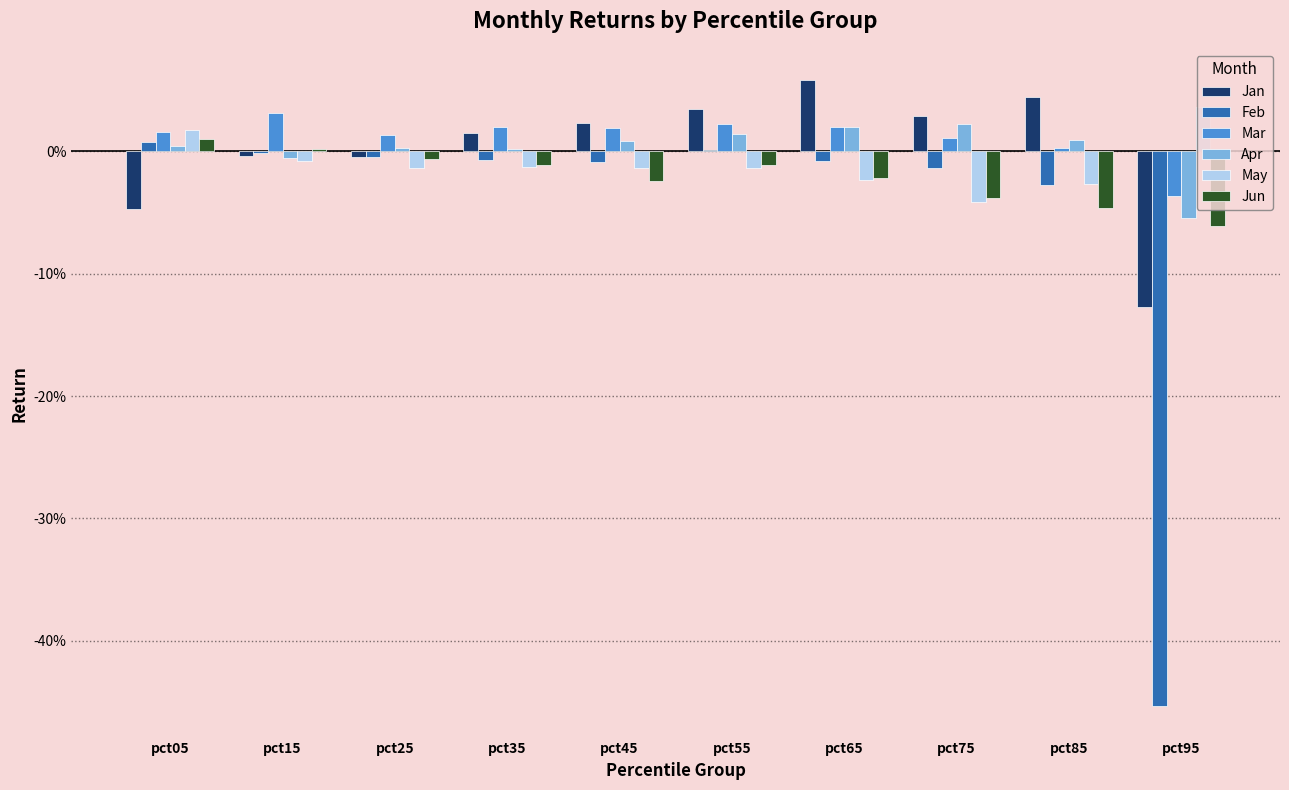

Which category has the highest value in the Apr series?

pct75